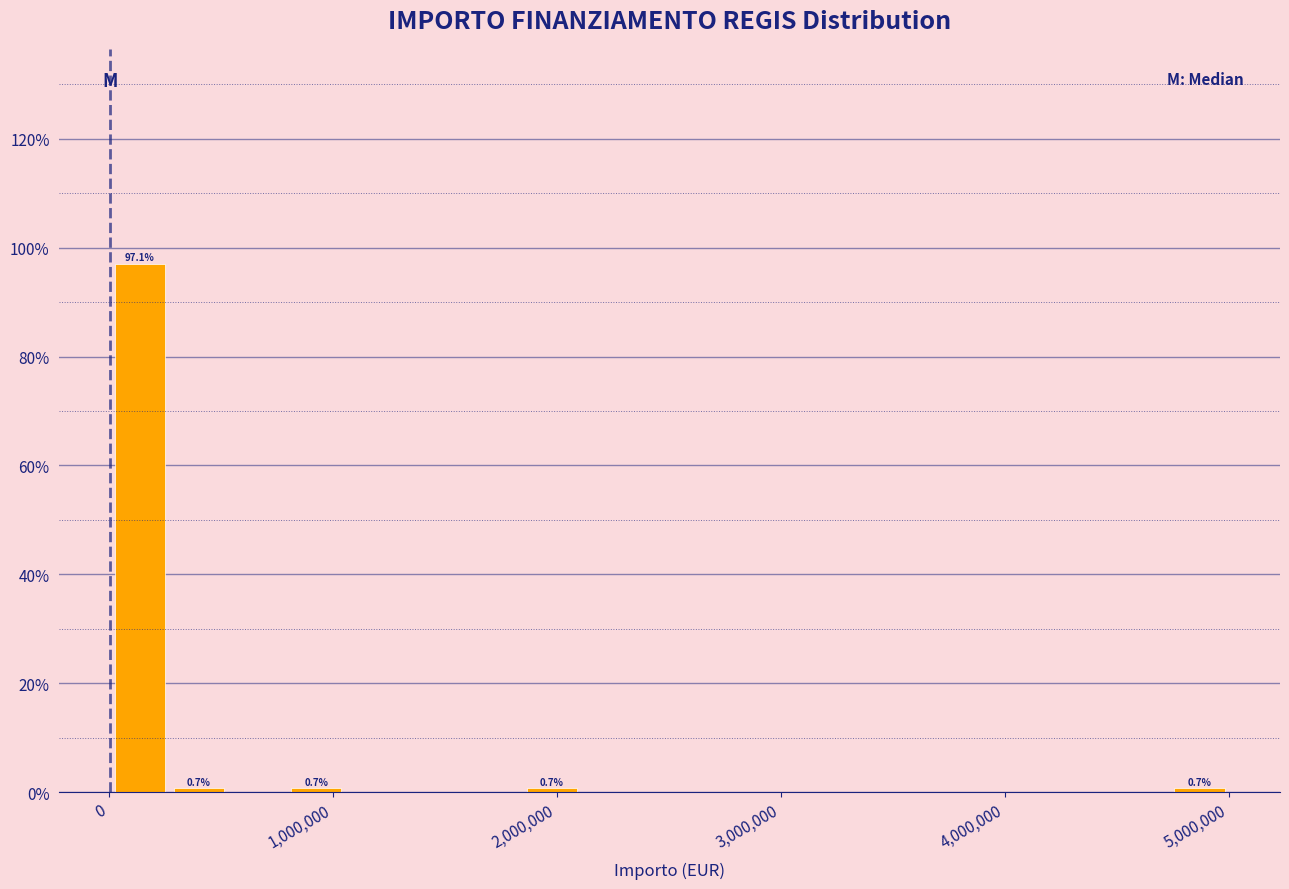

Around what value on the x-axis is the tallest bar? Give the approximate position of its centre, as read against the axis.

100000